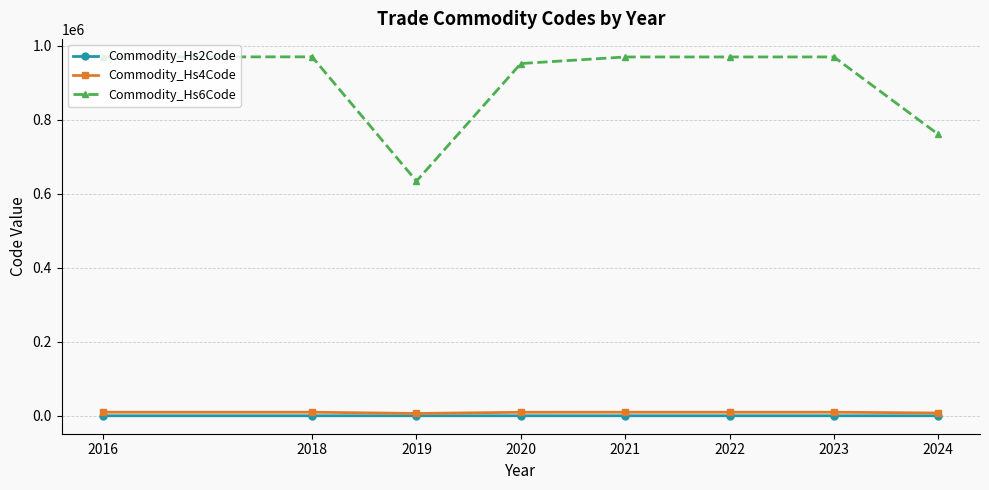

At how many categories does at least one series exceed 696036?

7